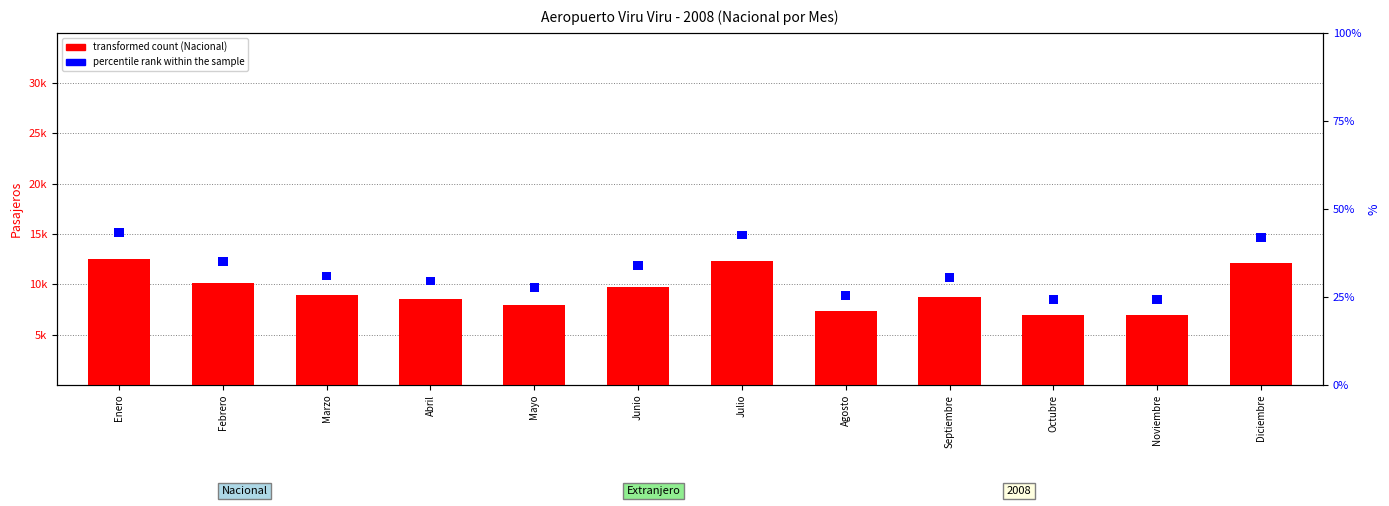

True or false: percentile rank within the sample has a value of 4.4 at Julio.

False